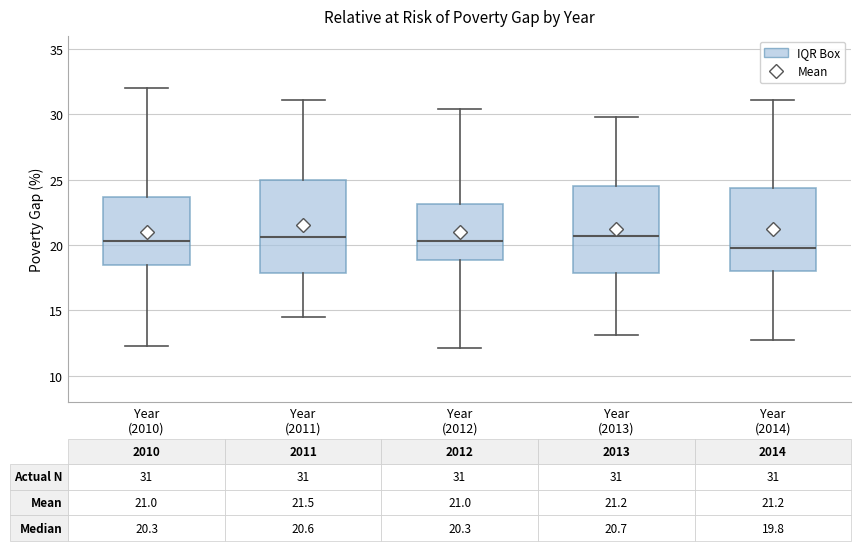

Which box is the tallest, from its lower edge to its upper edge?

Year (2011)